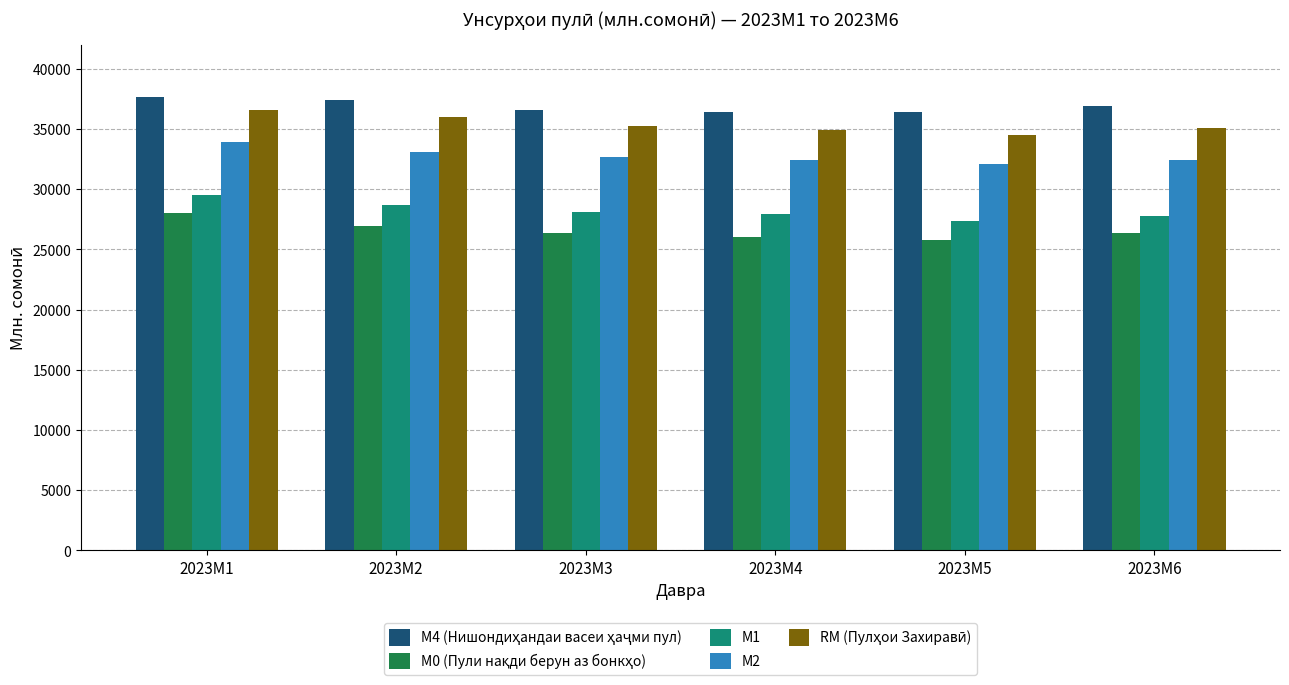

What is the average value of the М1 series?

28224.7